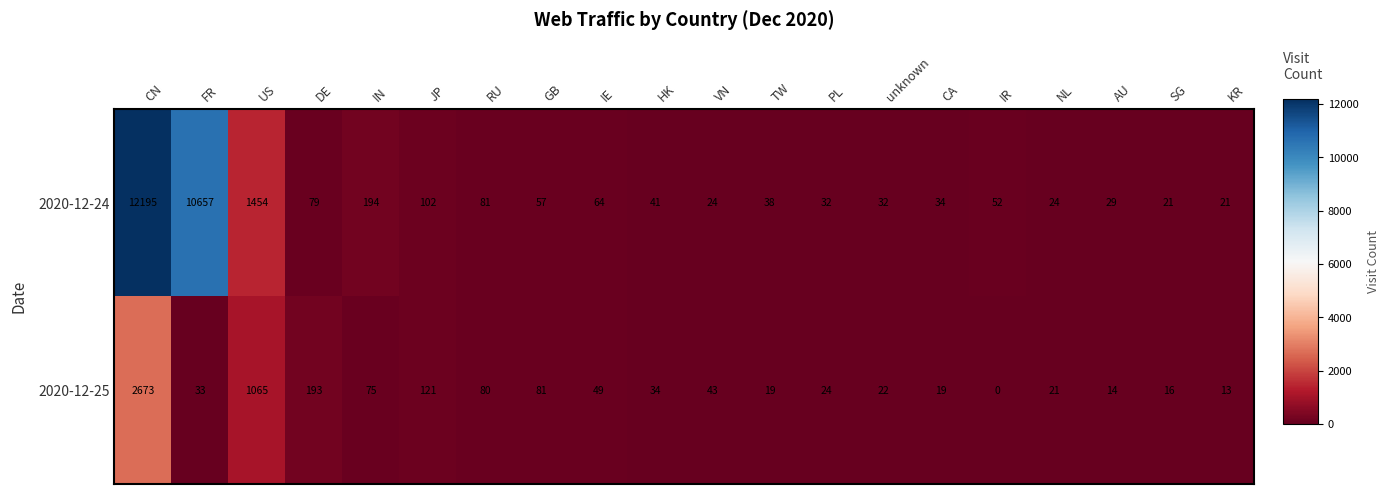

What is the difference between the highest and lowest values at TW?

19